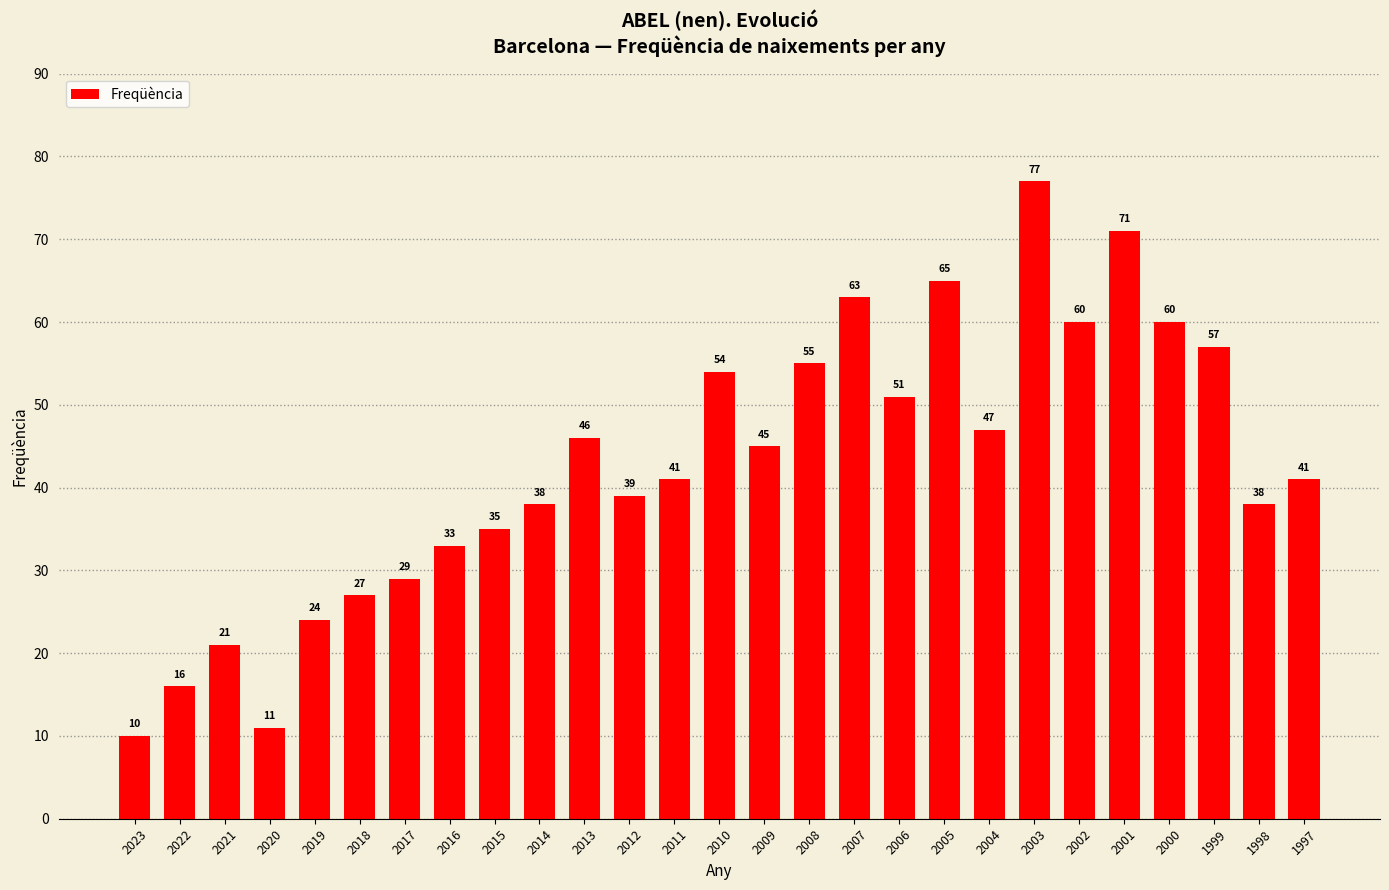

How many distinct data groups are displayed?

1